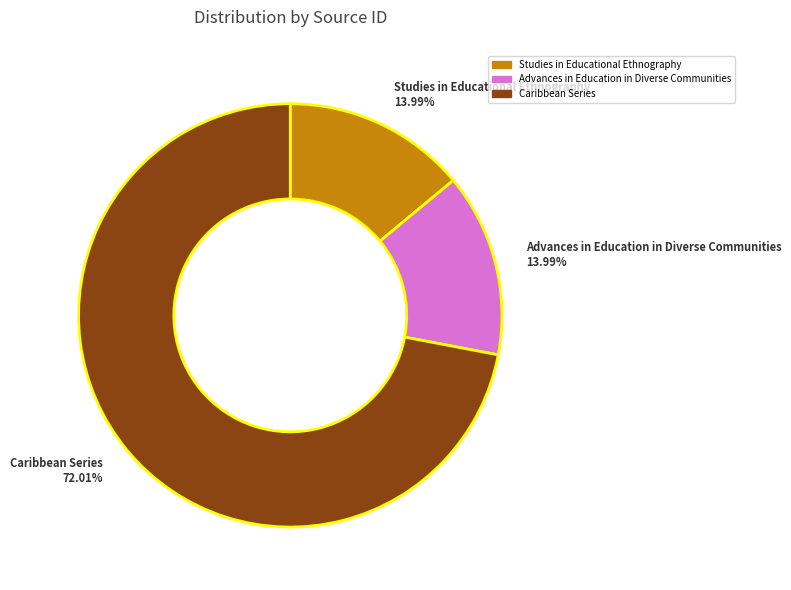

How many slices are in this pie chart?

3